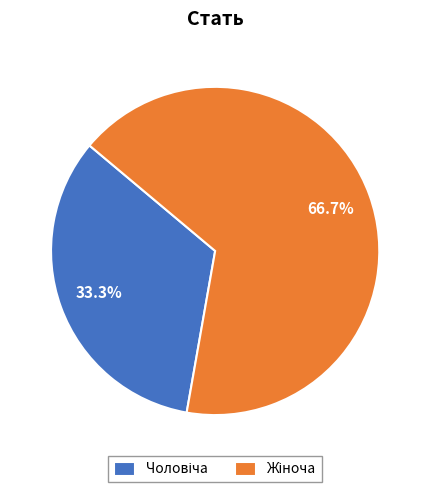

Does any single category account for the majority?

Yes